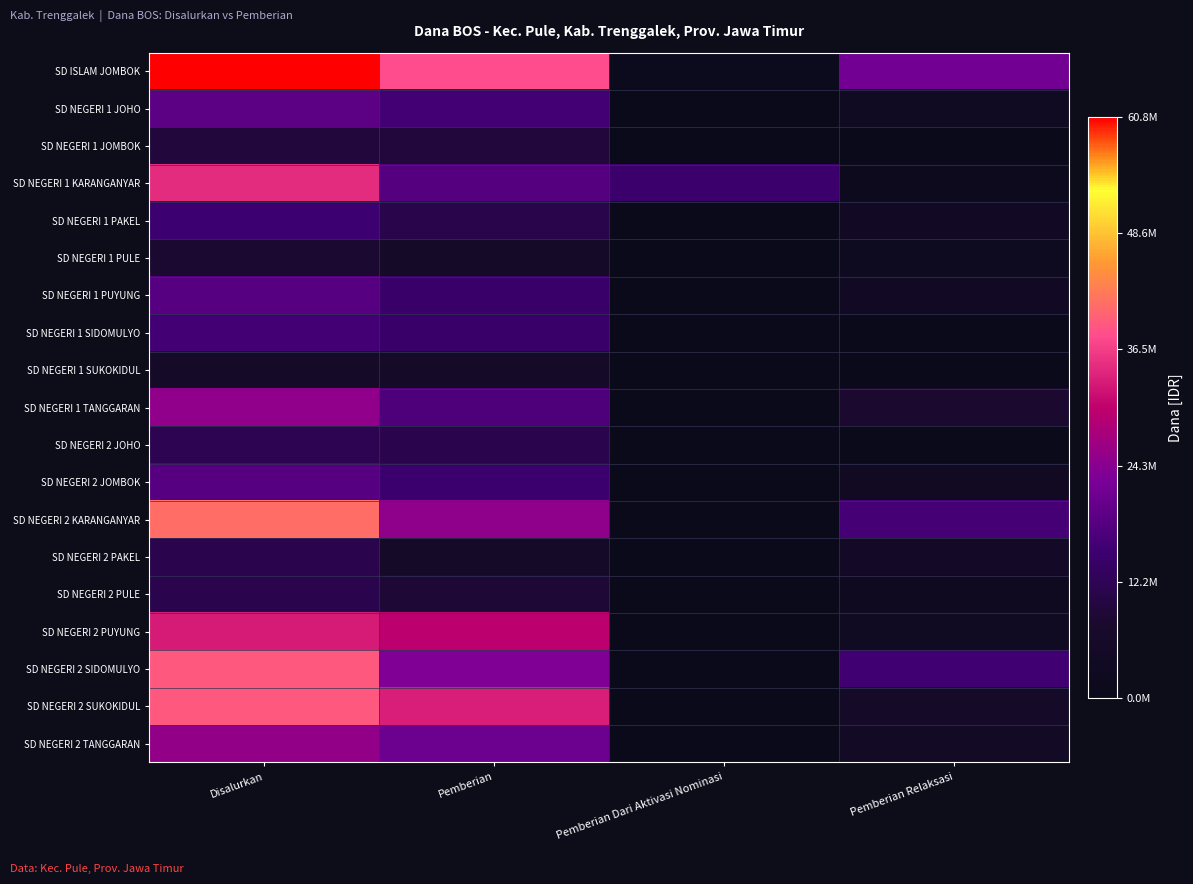

Reading left to right, what are all the values shown in this chart?

SD ISLAM JOMBOK: Disalurkan=60750000	Pemberian=37800000	Pemberian Dari Aktivasi Nominasi=1350000	Pemberian Relaksasi=21600000
SD NEGERI 1 JOHO: Disalurkan=19125000	Pemberian=15975000	Pemberian Dari Aktivasi Nominasi=0	Pemberian Relaksasi=3150000
SD NEGERI 1 JOMBOK: Disalurkan=9450000	Pemberian=9450000	Pemberian Dari Aktivasi Nominasi=0	Pemberian Relaksasi=0
SD NEGERI 1 KARANGANYAR: Disalurkan=34650000	Pemberian=18225000	Pemberian Dari Aktivasi Nominasi=14850000	Pemberian Relaksasi=1575000
SD NEGERI 1 PAKEL: Disalurkan=15300000	Pemberian=11025000	Pemberian Dari Aktivasi Nominasi=450000	Pemberian Relaksasi=3825000
SD NEGERI 1 PULE: Disalurkan=8100000	Pemberian=6075000	Pemberian Dari Aktivasi Nominasi=0	Pemberian Relaksasi=2025000
SD NEGERI 1 PUYUNG: Disalurkan=18450000	Pemberian=14625000	Pemberian Dari Aktivasi Nominasi=0	Pemberian Relaksasi=3825000
SD NEGERI 1 SIDOMULYO: Disalurkan=15975000	Pemberian=14625000	Pemberian Dari Aktivasi Nominasi=450000	Pemberian Relaksasi=900000
SD NEGERI 1 SUKOKIDUL: Disalurkan=5625000	Pemberian=5625000	Pemberian Dari Aktivasi Nominasi=0	Pemberian Relaksasi=0
SD NEGERI 1 TANGGARAN: Disalurkan=25200000	Pemberian=17100000	Pemberian Dari Aktivasi Nominasi=225000	Pemberian Relaksasi=7875000
SD NEGERI 2 JOHO: Disalurkan=11700000	Pemberian=11250000	Pemberian Dari Aktivasi Nominasi=0	Pemberian Relaksasi=450000
SD NEGERI 2 JOMBOK: Disalurkan=18450000	Pemberian=15075000	Pemberian Dari Aktivasi Nominasi=0	Pemberian Relaksasi=3375000
SD NEGERI 2 KARANGANYAR: Disalurkan=41175000	Pemberian=24975000	Pemberian Dari Aktivasi Nominasi=0	Pemberian Relaksasi=16200000
SD NEGERI 2 PAKEL: Disalurkan=11250000	Pemberian=6075000	Pemberian Dari Aktivasi Nominasi=0	Pemberian Relaksasi=5175000
SD NEGERI 2 PULE: Disalurkan=11250000	Pemberian=8775000	Pemberian Dari Aktivasi Nominasi=0	Pemberian Relaksasi=2475000
SD NEGERI 2 PUYUNG: Disalurkan=33075000	Pemberian=29925000	Pemberian Dari Aktivasi Nominasi=0	Pemberian Relaksasi=3150000
SD NEGERI 2 SIDOMULYO: Disalurkan=39150000	Pemberian=23400000	Pemberian Dari Aktivasi Nominasi=0	Pemberian Relaksasi=15750000
SD NEGERI 2 SUKOKIDUL: Disalurkan=39150000	Pemberian=33300000	Pemberian Dari Aktivasi Nominasi=0	Pemberian Relaksasi=5850000
SD NEGERI 2 TANGGARAN: Disalurkan=25425000	Pemberian=20925000	Pemberian Dari Aktivasi Nominasi=0	Pemberian Relaksasi=4500000